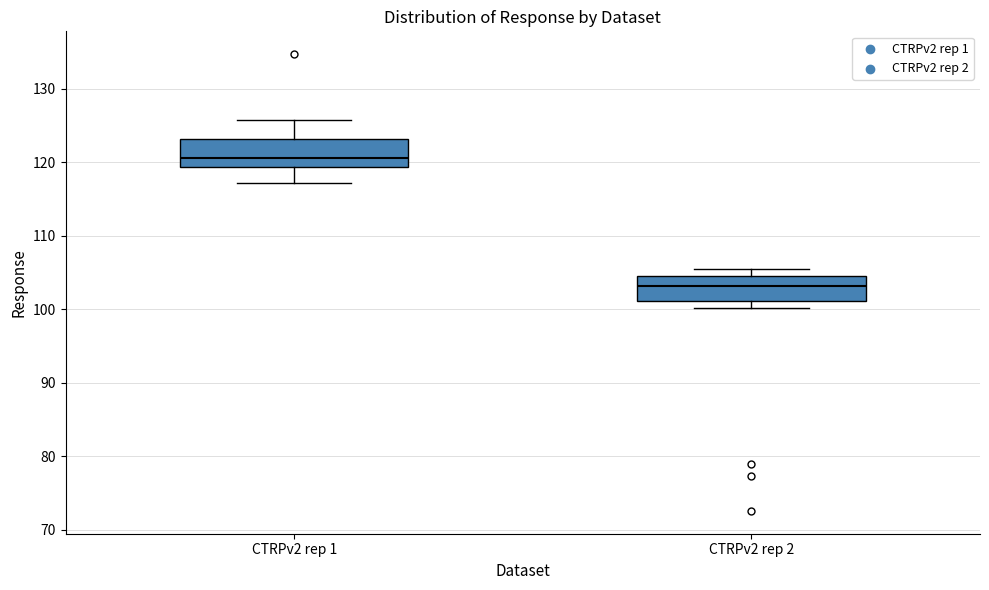

Where is the lower edge of the box for CTRPv2 rep 2 on the y-axis? The values are not printed on the chart, so give them approximately, as read against the axis.

101